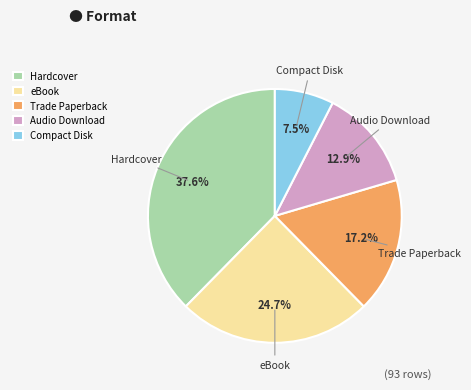

Approximately how many times larger is the value at eBook compared to Compact Disk?

3.3